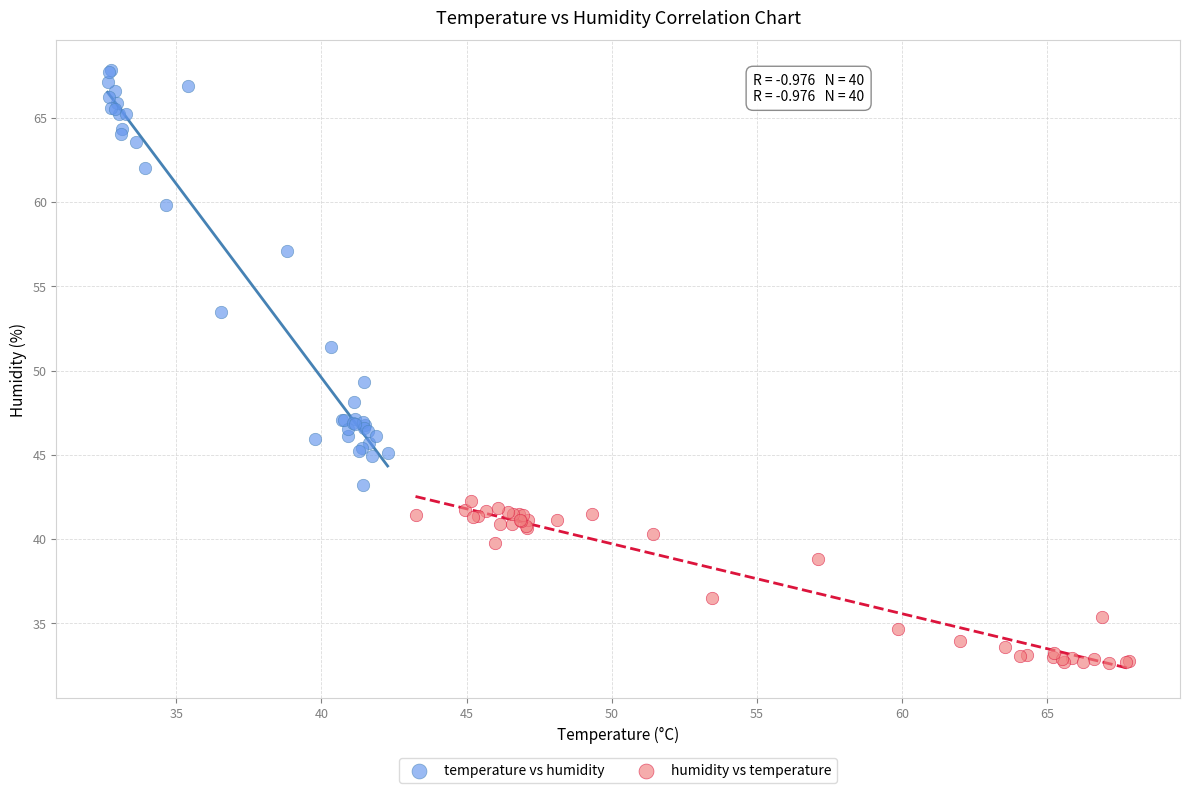

Which series has the largest Y range (max minus min)?

temperature vs humidity